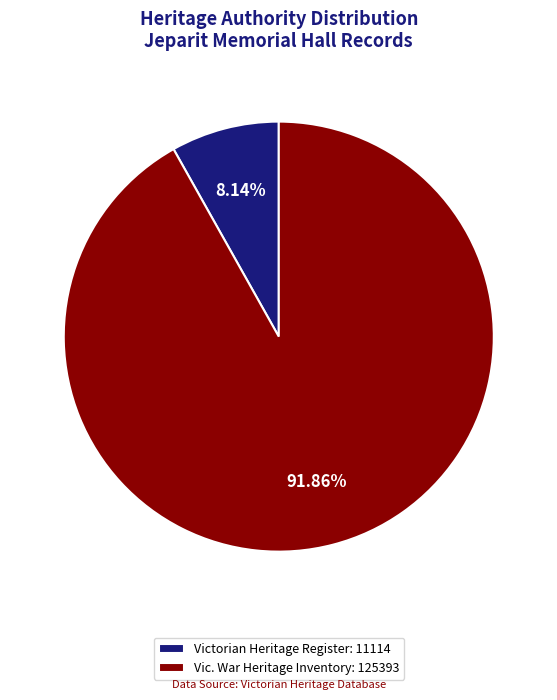

Which has a higher value, Victorian Heritage Register: 11114 or Vic. War Heritage Inventory: 125393?

Vic. War Heritage Inventory: 125393